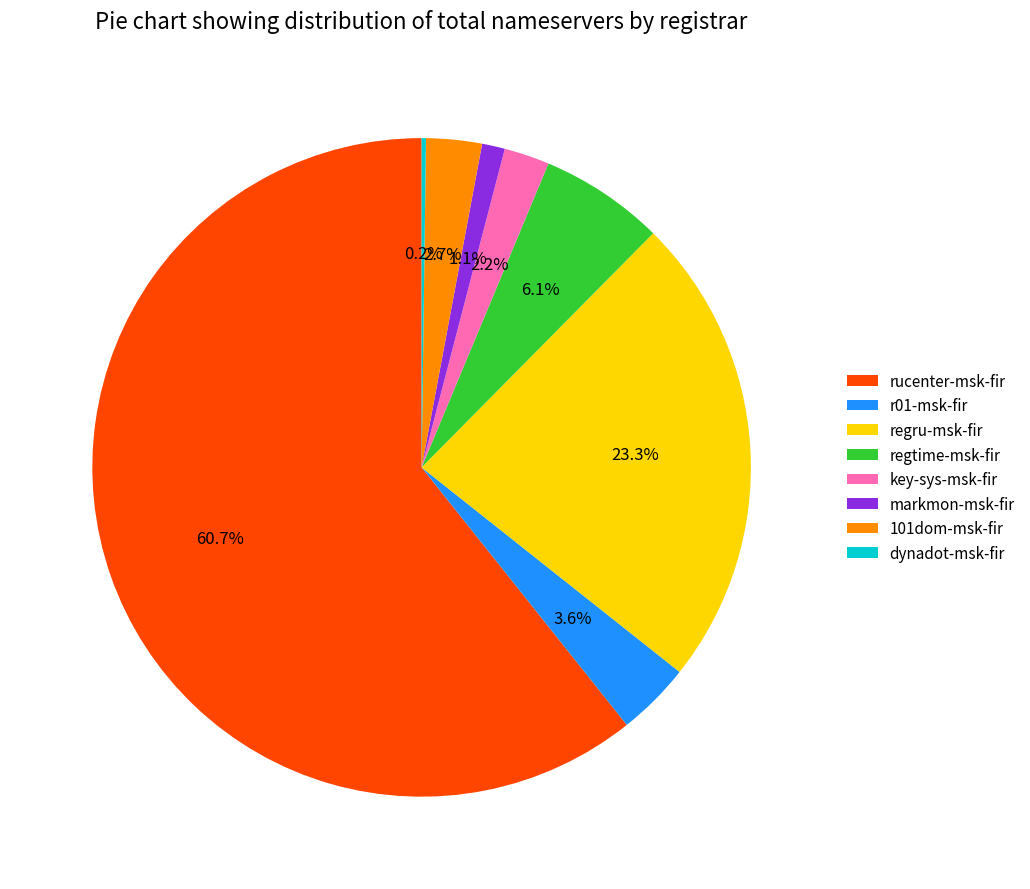

What percentage is the r01-msk-fir slice, to the nearest percent?

4%